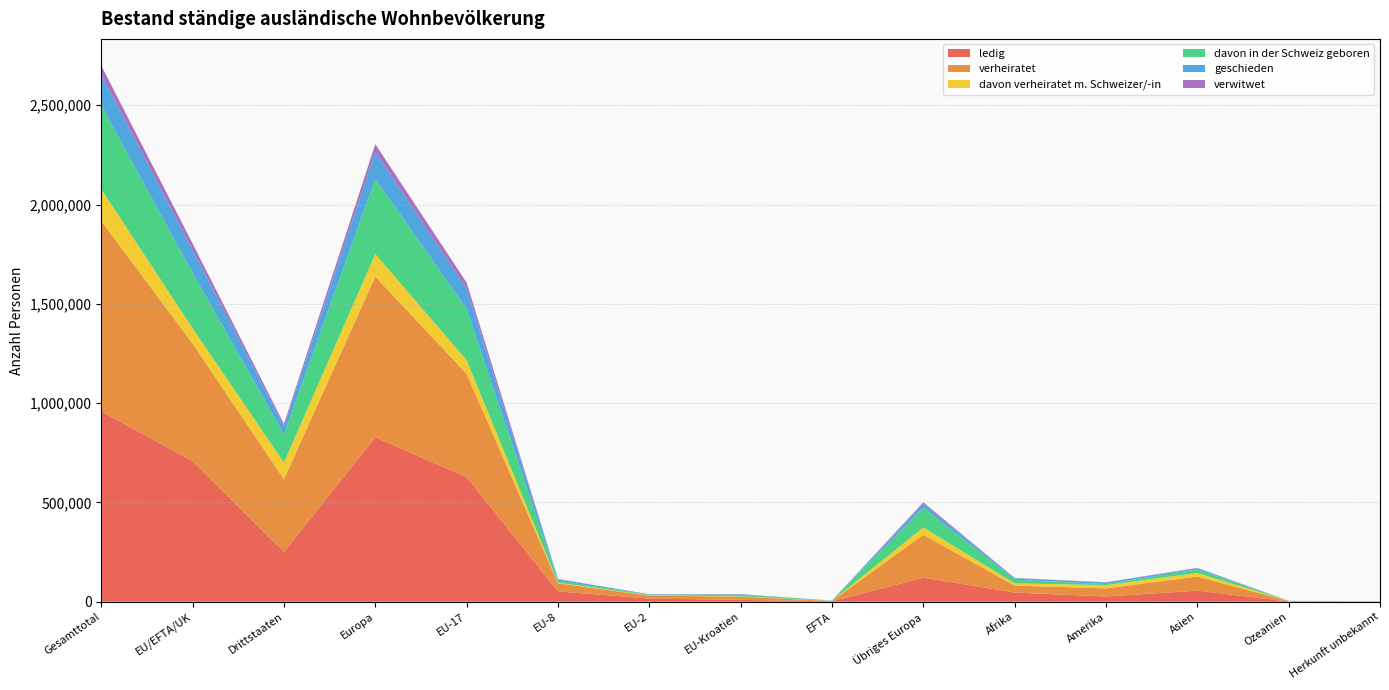

Reading left to right, transcribe all the data shown in this chart.

ledig: 958729	707068	251661	828149	627610	52139	15828	9471	2020	121081	46313	26310	55515	1276	1166
verheiratet: 958455	592879	365576	808961	520134	40195	15288	15585	1677	216082	34816	41021	70915	2066	676
davon verheiratet m. Schweizer/-in: 160161	76862	83299	113627	68660	3655	1378	2462	707	36765	11279	16269	18222	674	90
davon in der Schweiz geboren: 420730	278622	142108	378306	257731	9771	2391	7589	1140	99684	18440	5475	17829	265	415
geschieden: 156617	115230	41387	134746	102154	7845	2467	2474	290	19516	7621	7927	6071	192	60
verwitwet: 44457	32681	11776	40190	30523	906	377	793	82	7509	1164	972	2071	31	29